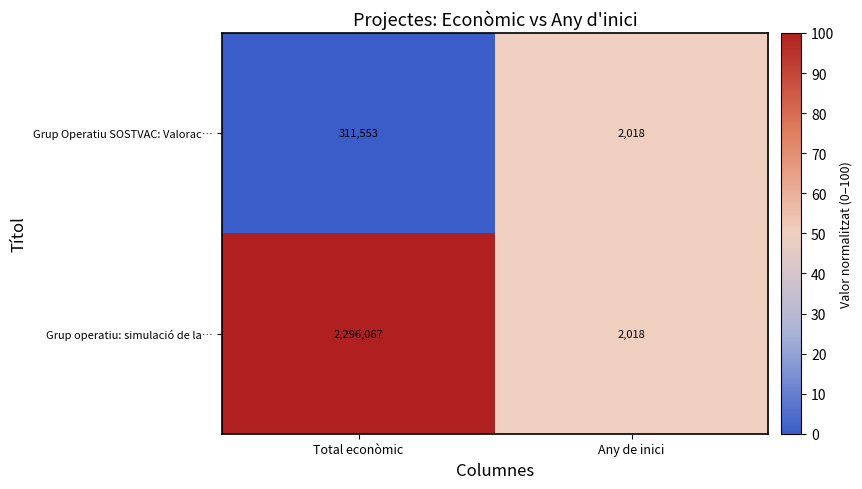

What is the total value across all series at Any de inici?

4036